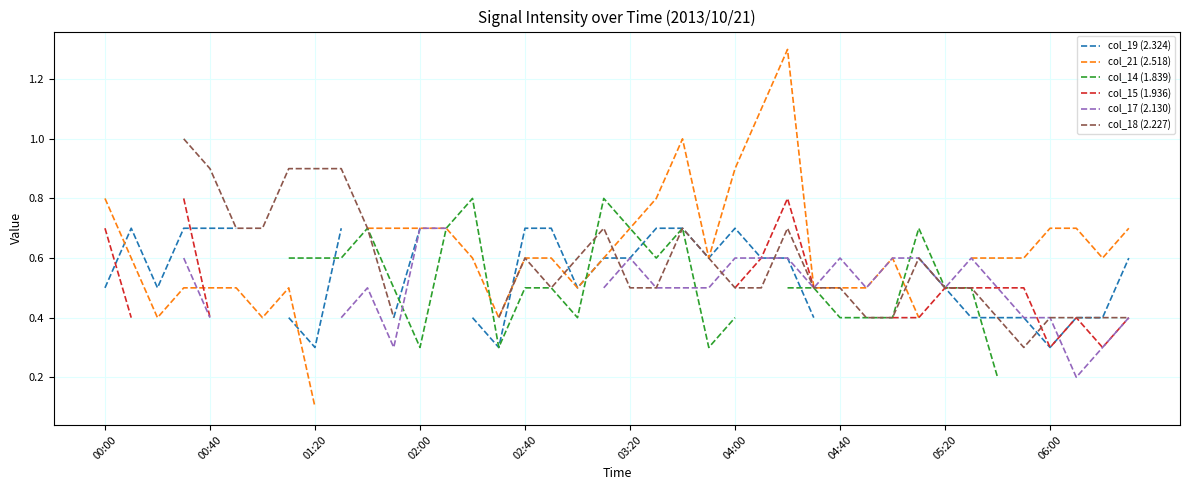

Where do col_14 (1.839) and col_21 (2.518) first cross each other?

14 and 15